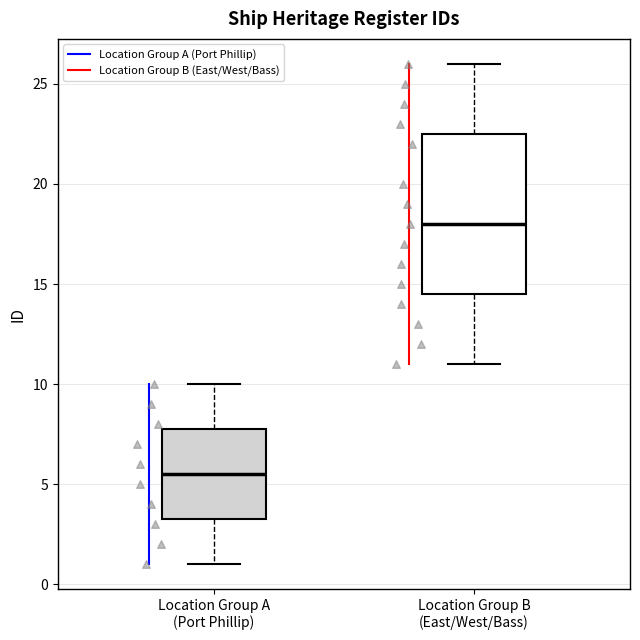

Which box is the tallest, from its lower edge to its upper edge?

Location Group B (East/West/Bass)